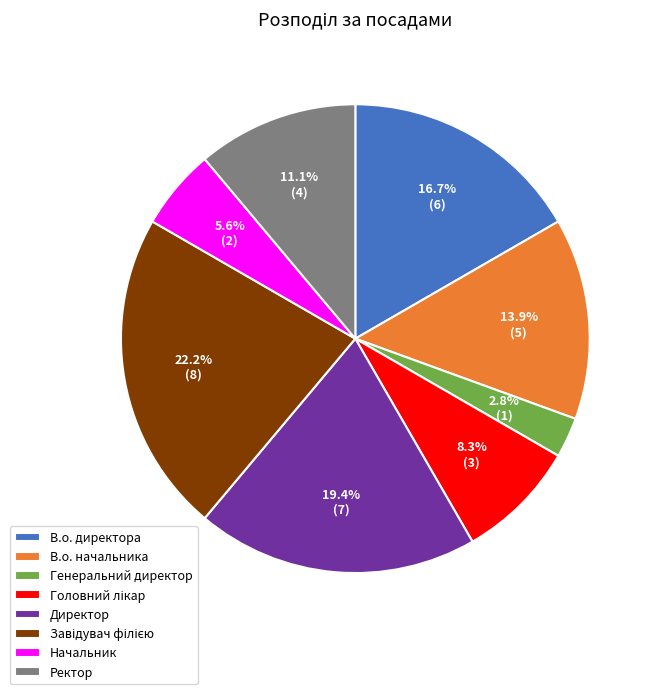

What is the smallest slice in the pie chart?

Генеральний директор